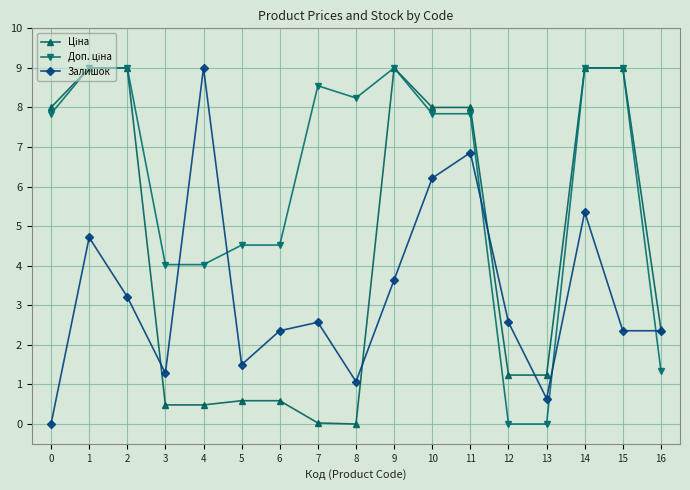

How many data points does each series have?

17